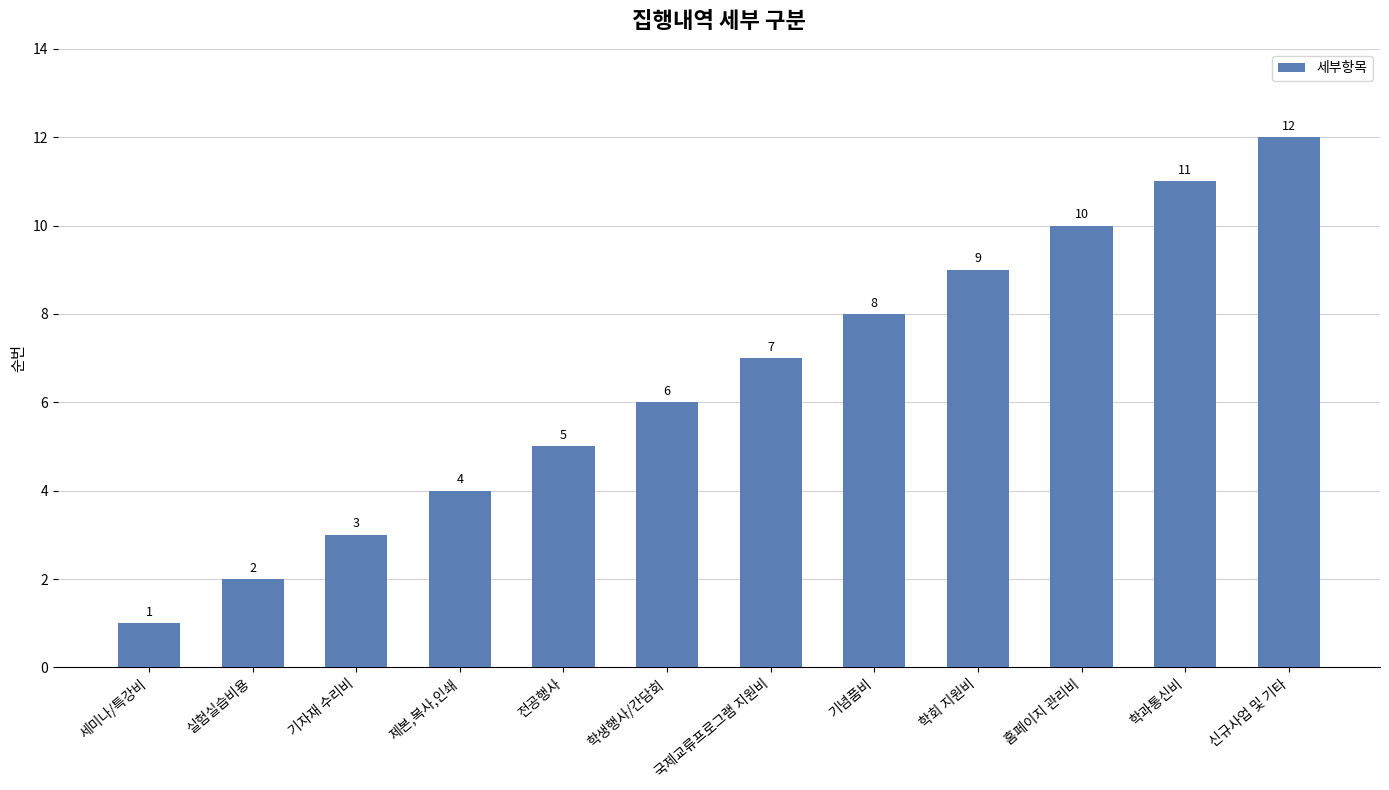

What is the change in value from 세미나/특강비 to 제본,복사,인쇄?

+3